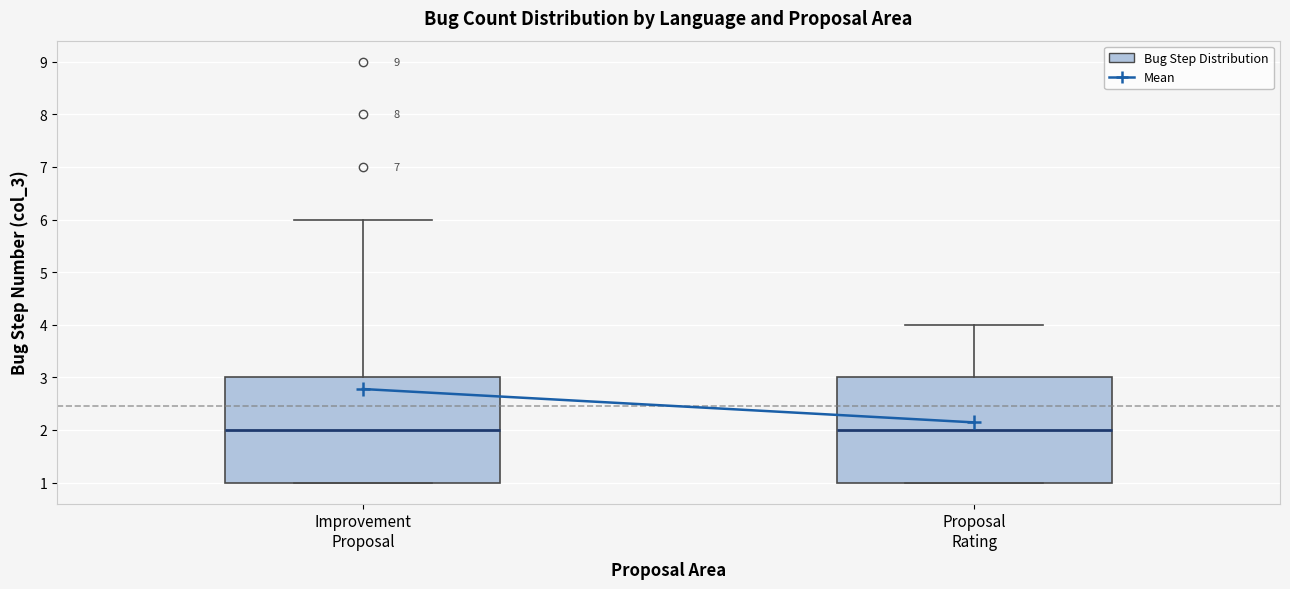

Reading left to right, read every box against the y-axis: the position of its median line, the range the box covers, and the ends of its whiskers. The values are not printed on the chart, so give them approximately, as read against the axis.

Improvement Proposal: median 2, box 1 to 3, whiskers 1 to 6
Proposal Rating: median 2, box 1 to 3, whiskers 1 to 4